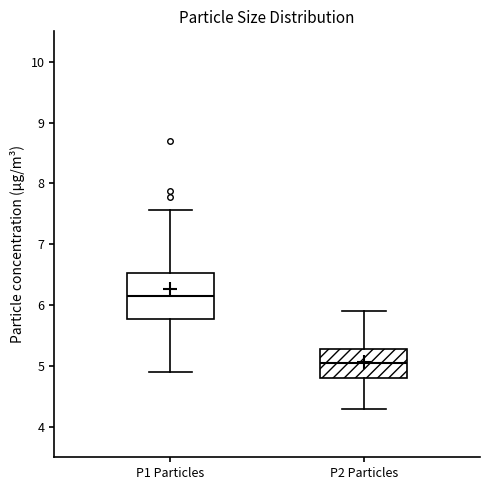

Where is the upper edge of the box for P1 Particles on the y-axis? The values are not printed on the chart, so give them approximately, as read against the axis.

6.5